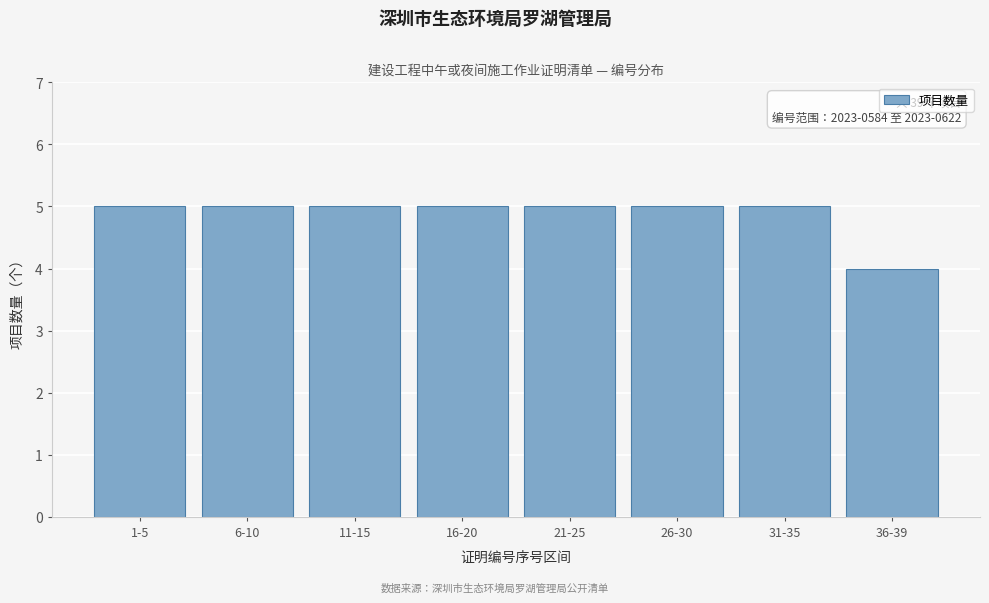

Reading left to right, what are all the values shown in this chart?

5	5	5	5	5	5	5	4